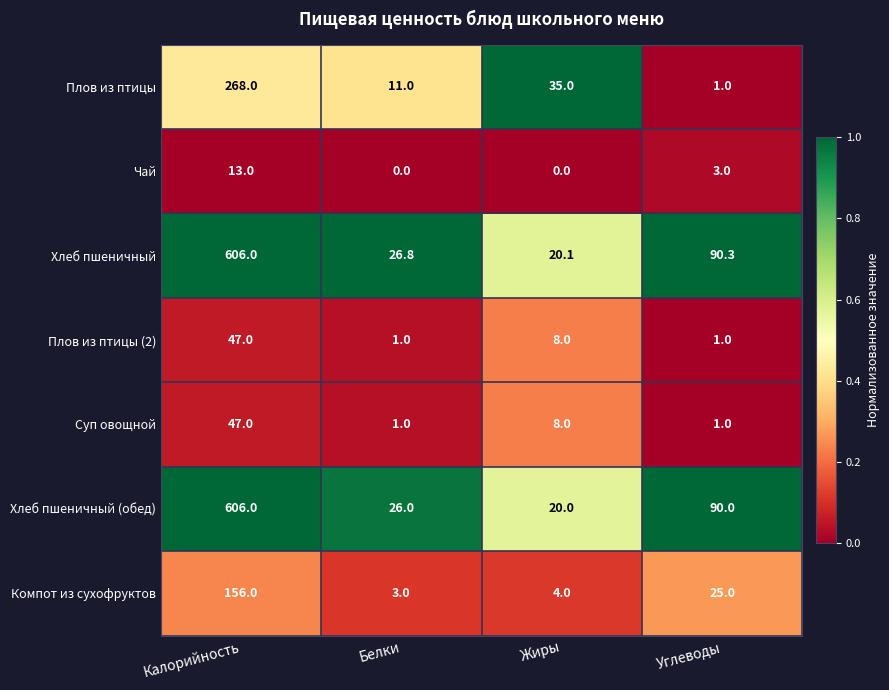

How many Суп овощной values are between 1 and 47?

4